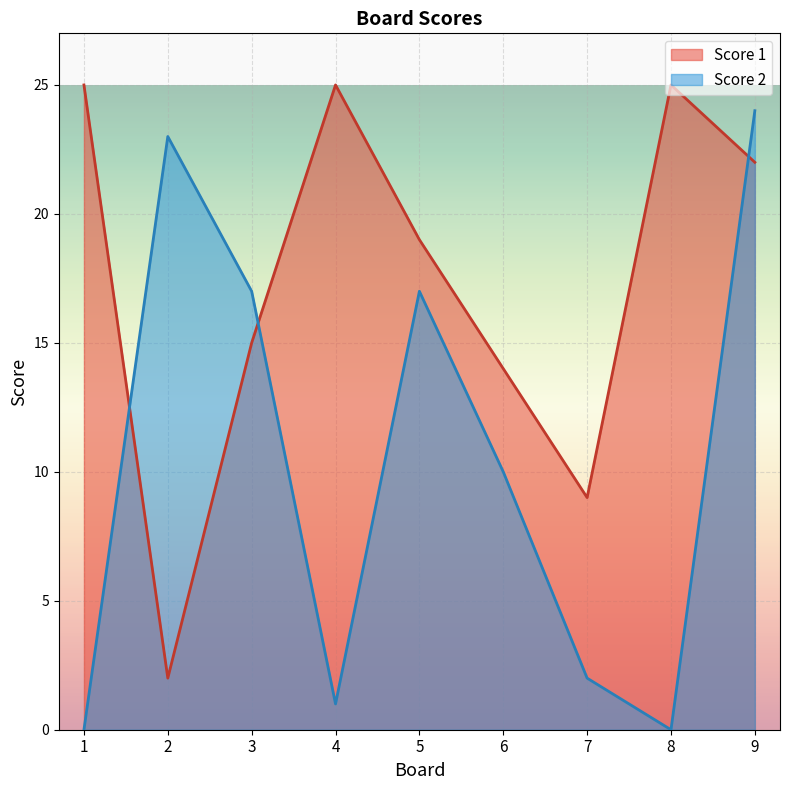

What is the average value of the Score 2 series?

10